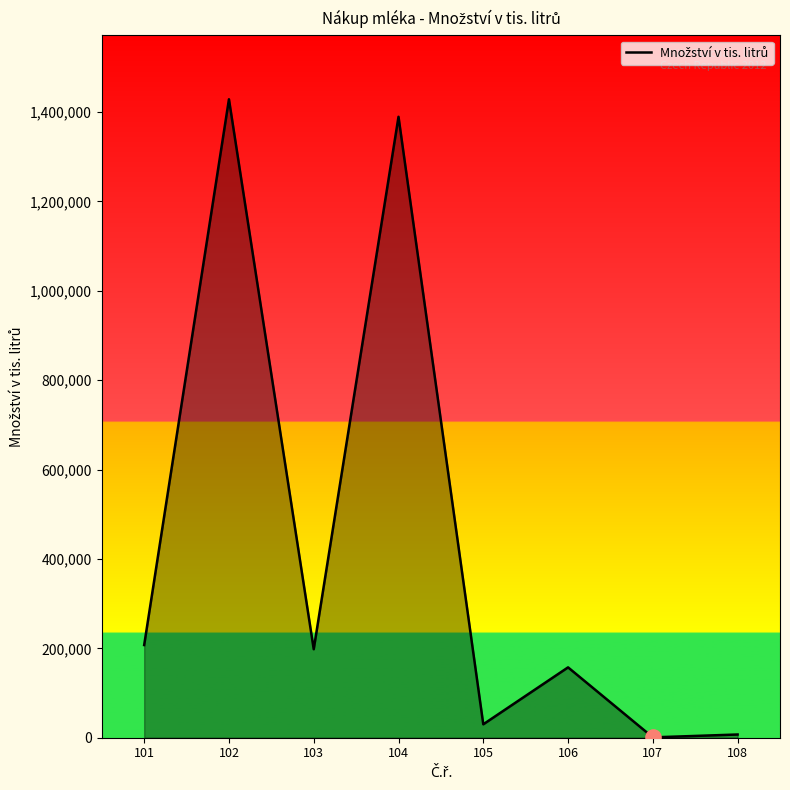

Which has a higher value, 105 or 102?

102